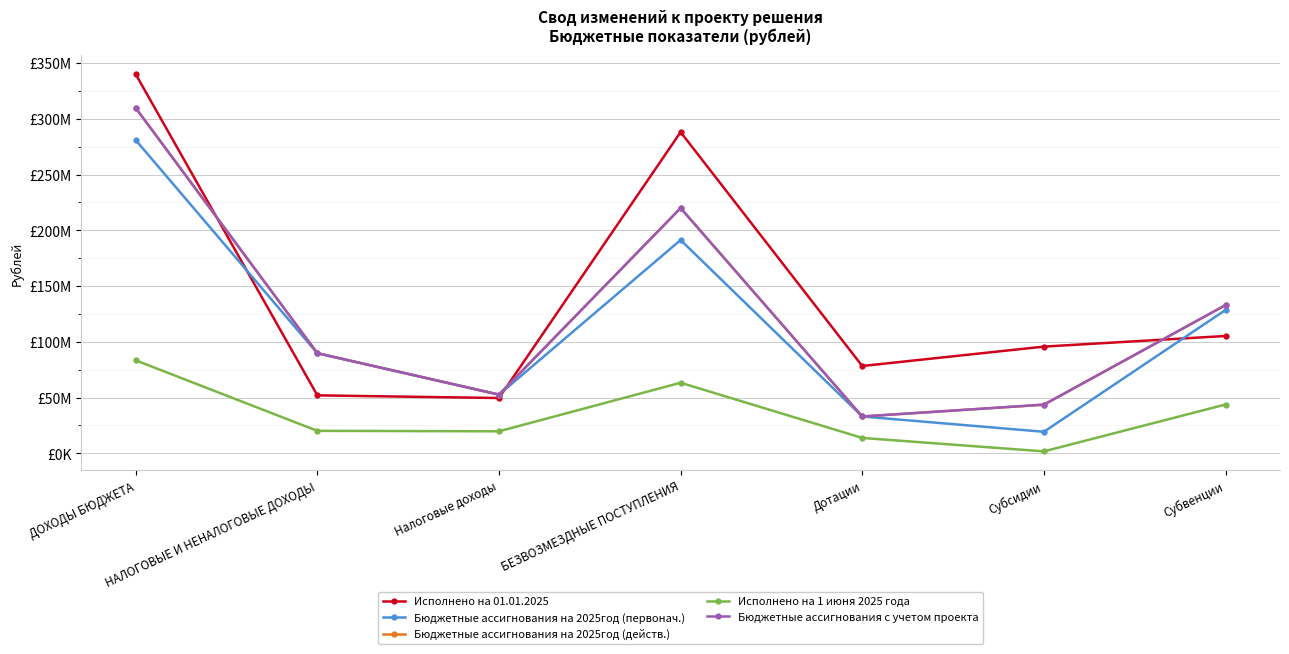

Which series ends up on top after the final intersection of Бюджетные ассигнования на 2025год (действ.) and Исполнено на 01.01.2025?

Бюджетные ассигнования на 2025год (действ.)